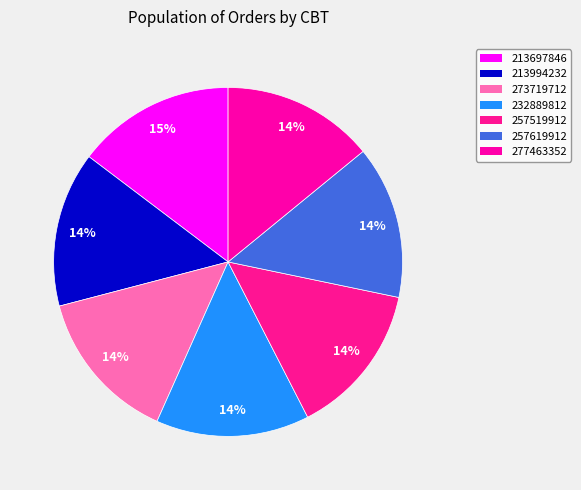

What percentage is the 257619912 slice, to the nearest percent?

14%